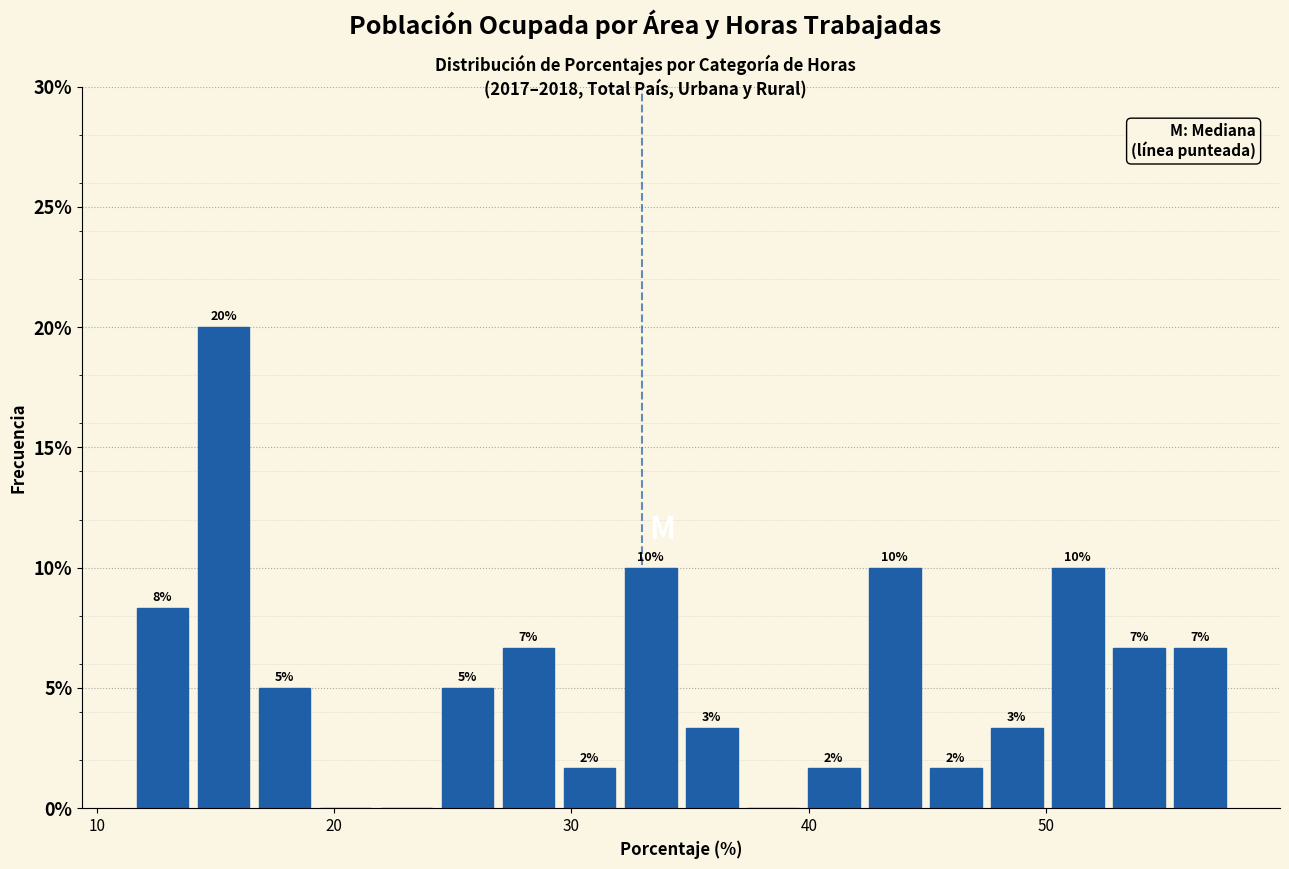

Read against the x-axis, roughly where is the centre of the tallest bar?

15